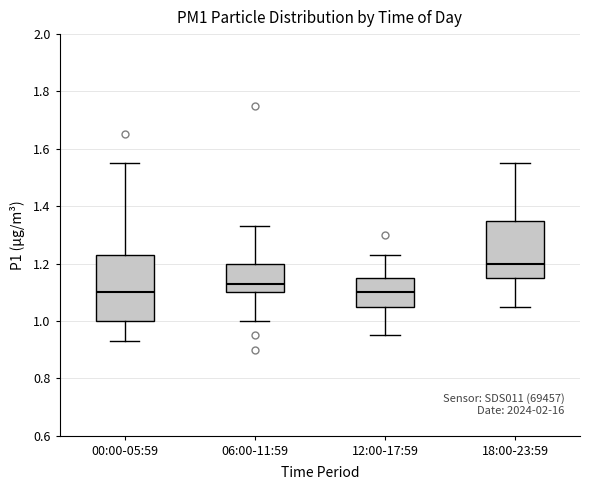

Which box is the tallest, from its lower edge to its upper edge?

00:00-05:59